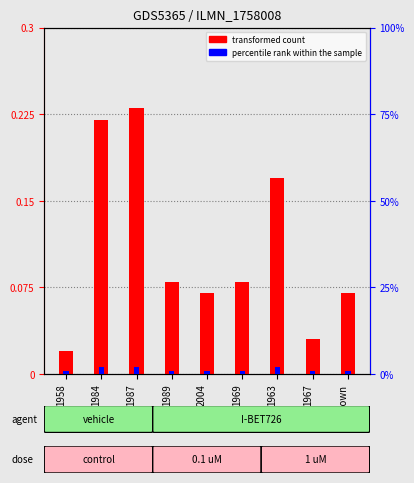

Reading right to left, transcribe all the data shown in this chart.

transformed count: 0.1	0.0	0.2	0.1	0.1	0.1	0.2	0.2	0.0
percentile rank within the sample: 1.0	1.0	2.0	1.0	1.0	1.0	2.0	2.0	1.0